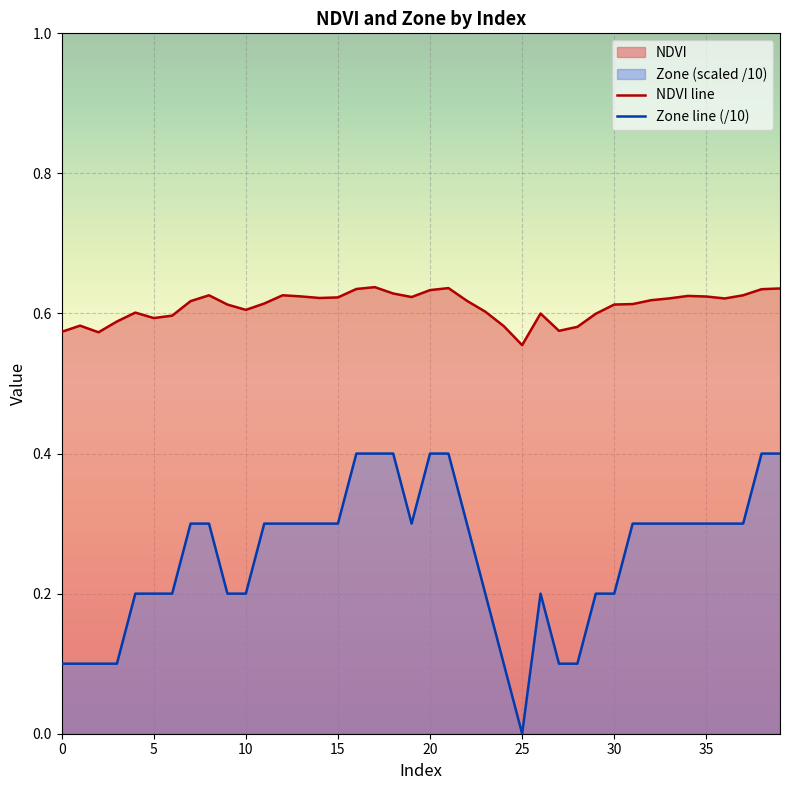

How many data points does each series have?

40